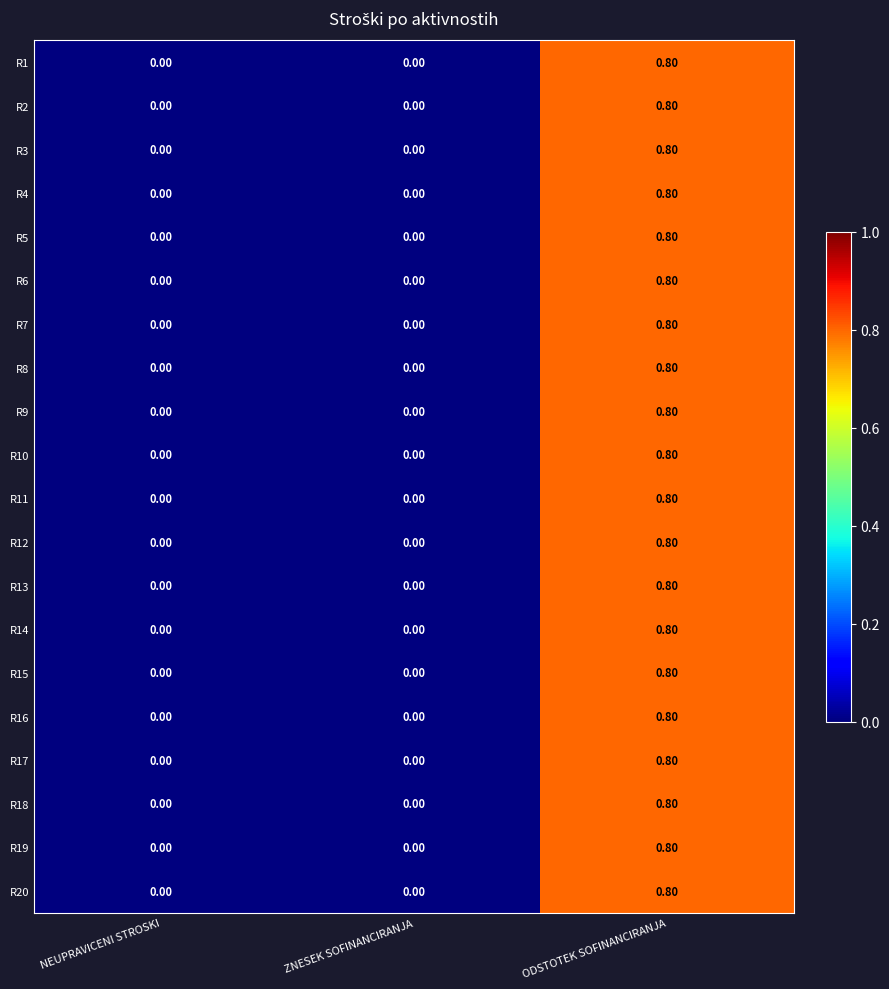

What is the difference between the R3 values at ZNESEK SOFINANCIRANJA and ODSTOTEK SOFINANCIRANJA?

0.8